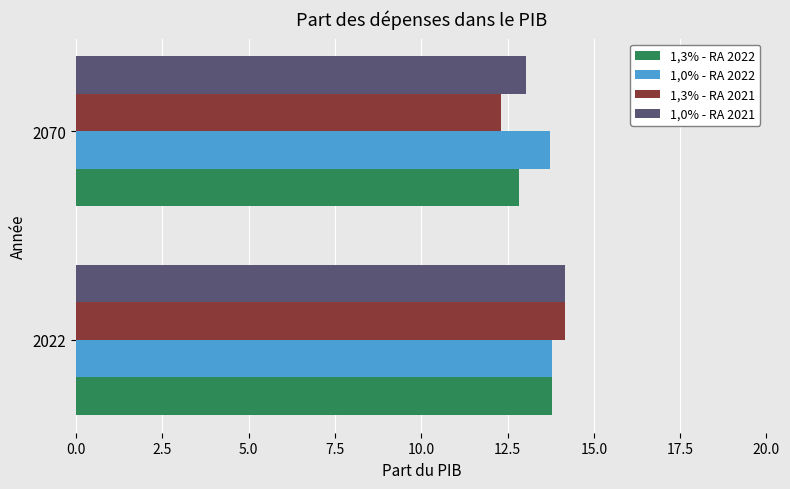

List the labels in order of 1,3% - RA 2021 value, smallest first.

2070, 2022